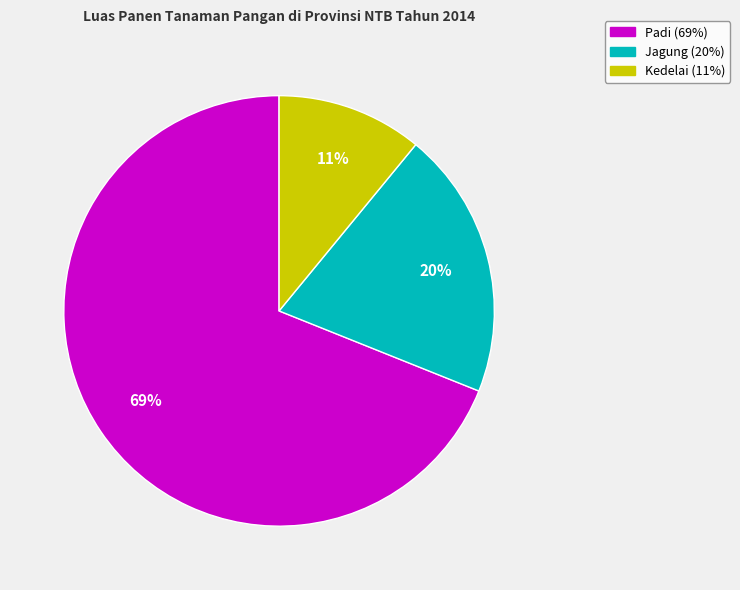

Which category has the biggest portion of the pie?

Padi